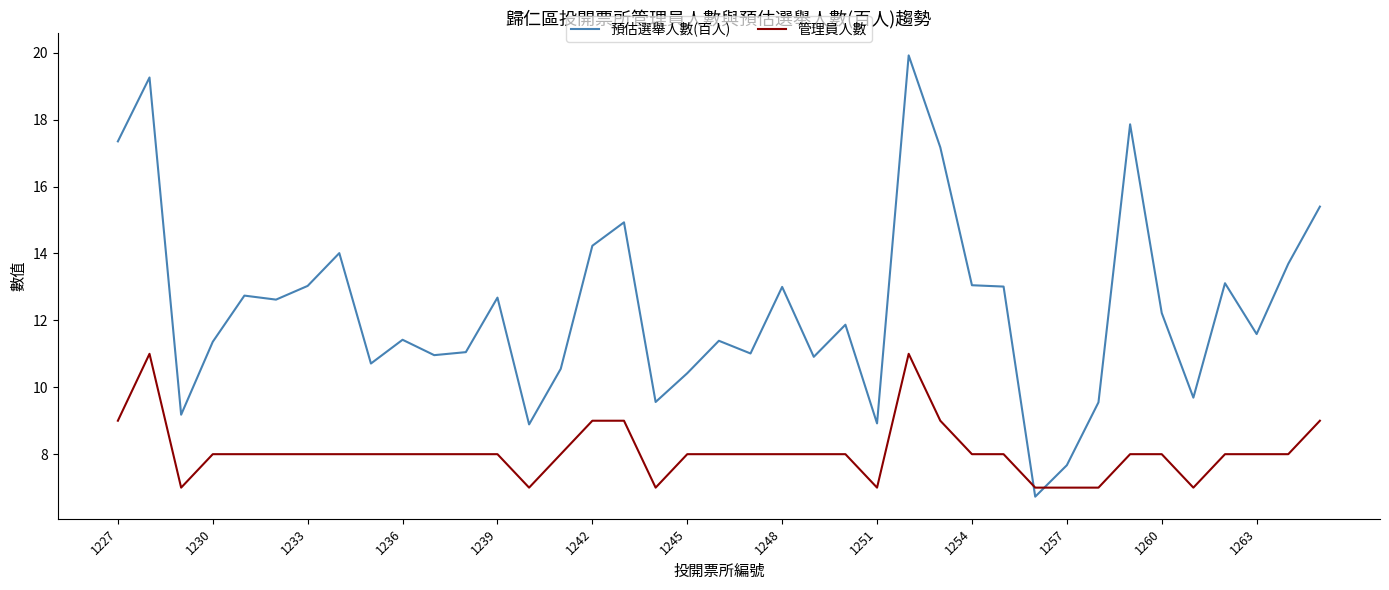

What is the difference between the maximum and minimum values in the 預估選舉人數(百人) series?

13.2